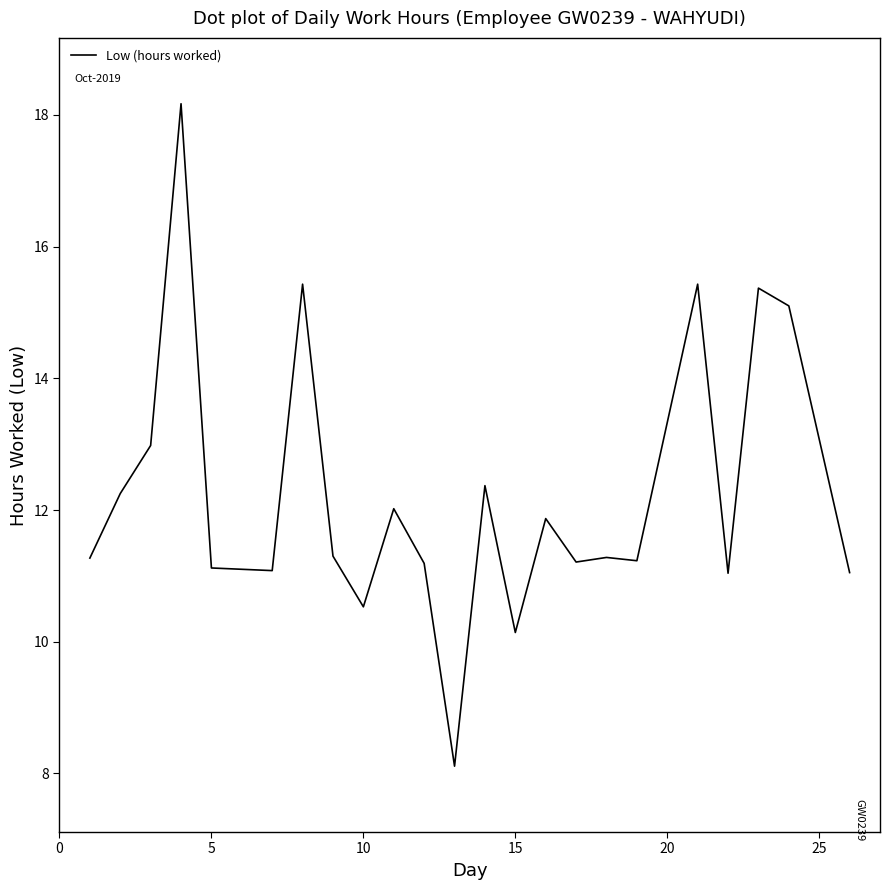

What is the maximum value shown in the chart?

18.2